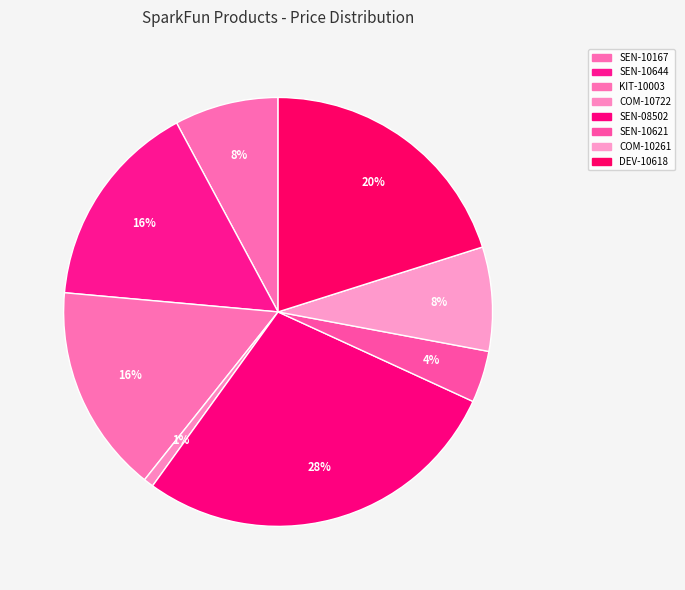

Is there a majority slice in this chart?

No